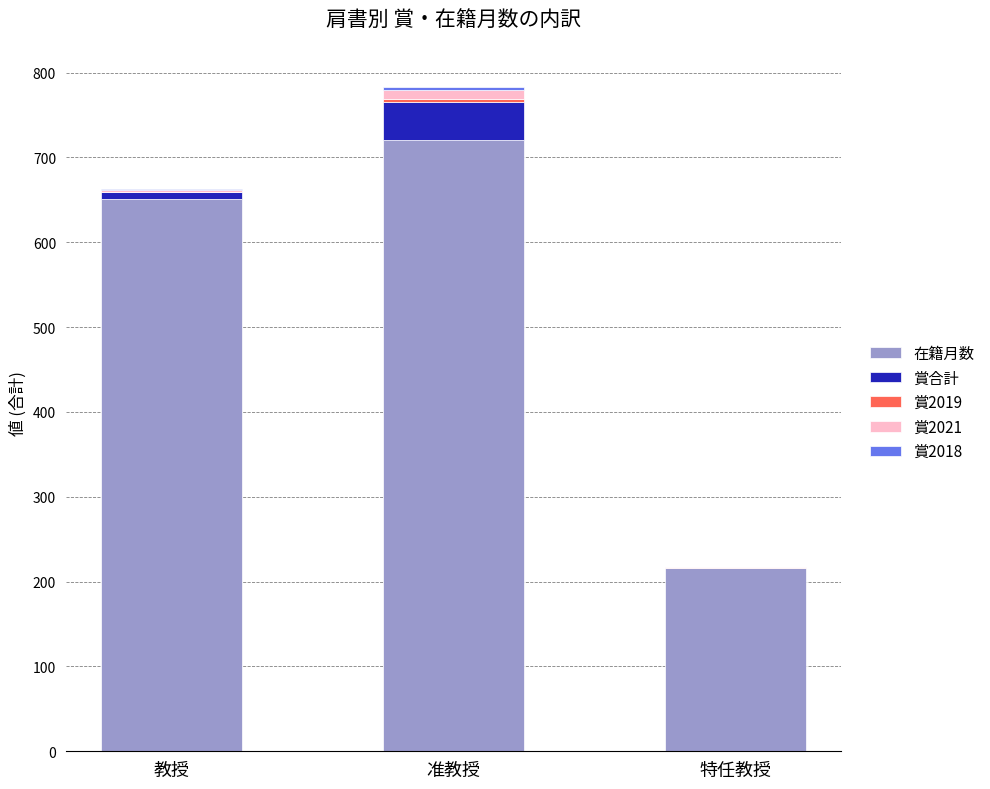

At which category is the sum across all series the highest?

准教授